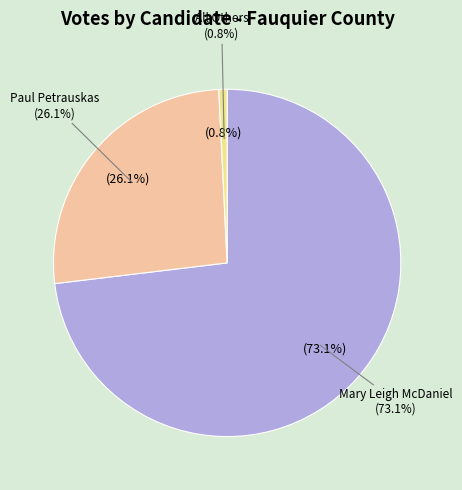

Do All Others and Mary Leigh McDaniel together represent more than half of the pie?

Yes